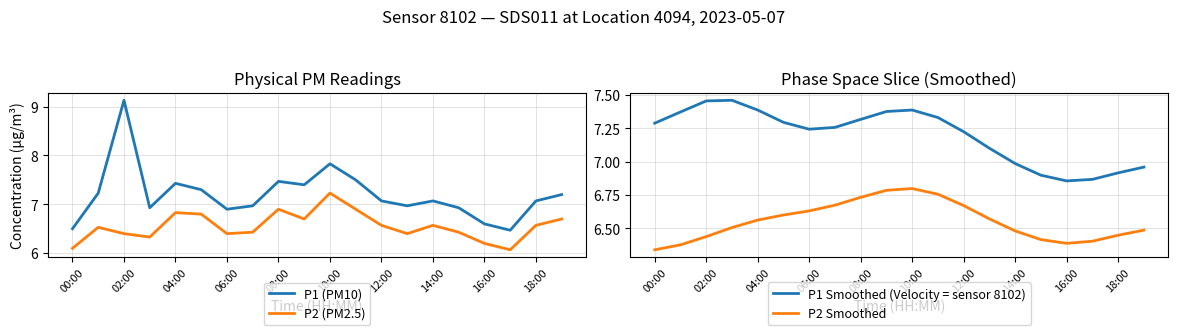

What is the label of the 5th point from the right?

15